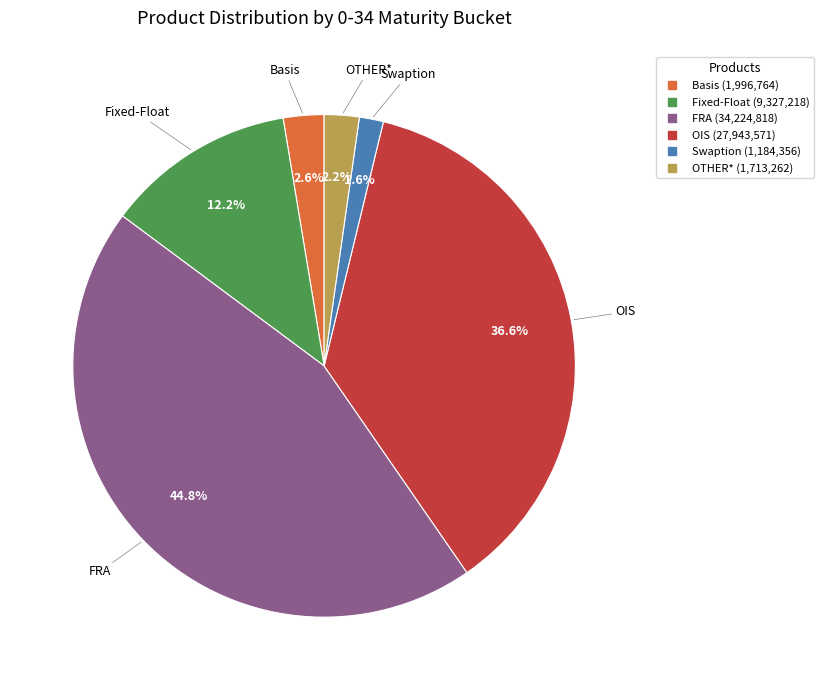

Do FRA and Basis together represent more than half of the pie?

No